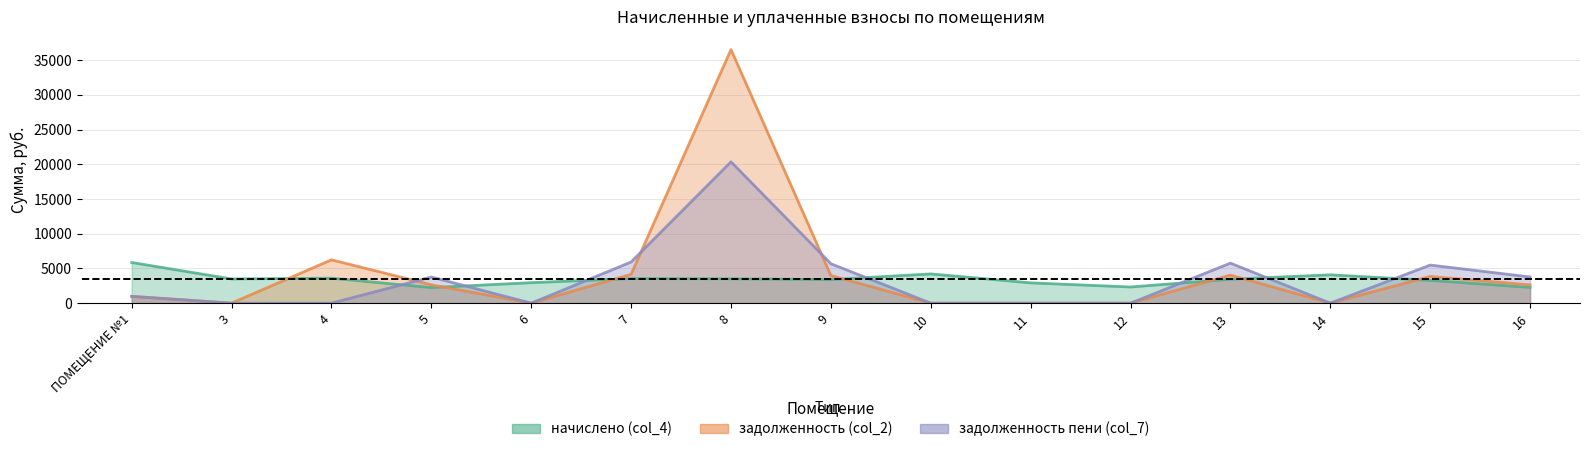

What value does the начислено (col_4) series have at 13?

3444.5